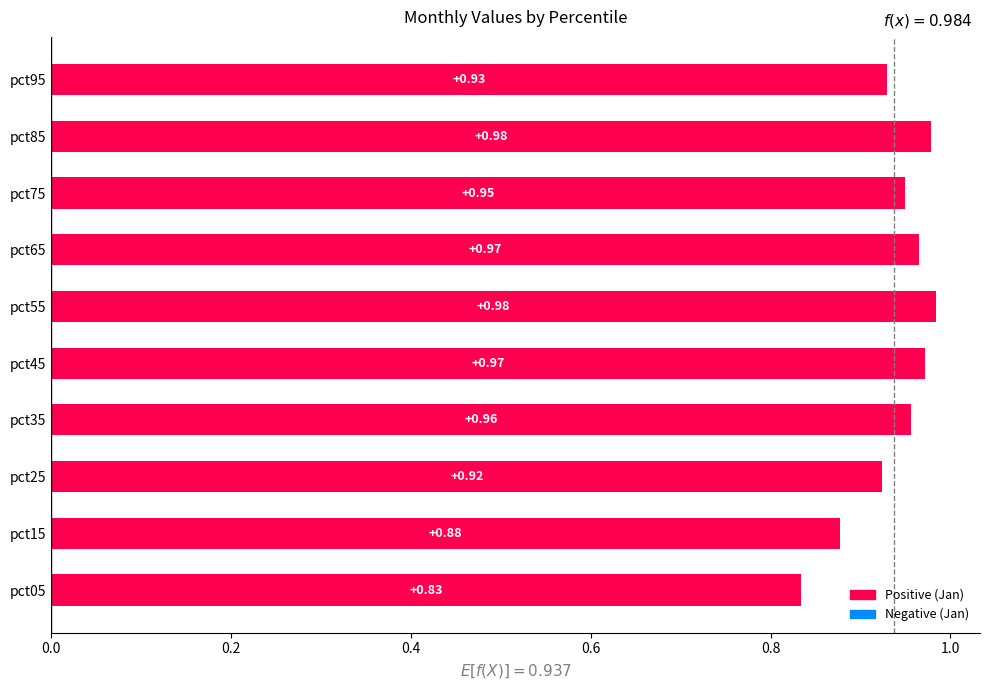

Which has a higher value, pct05 or pct25?

pct25